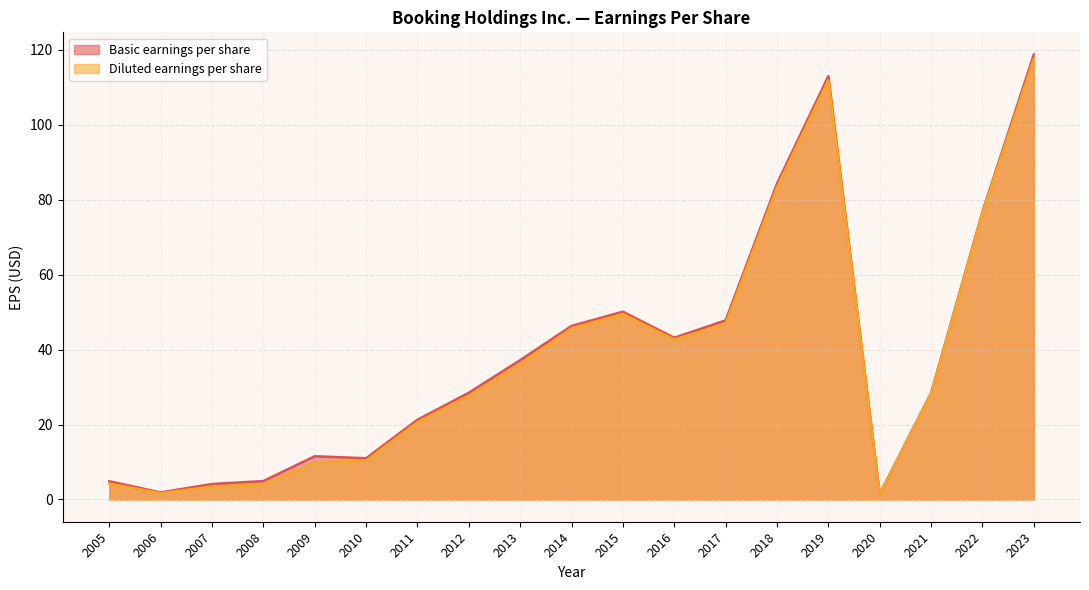

Does the chart have visible grid lines?

Yes